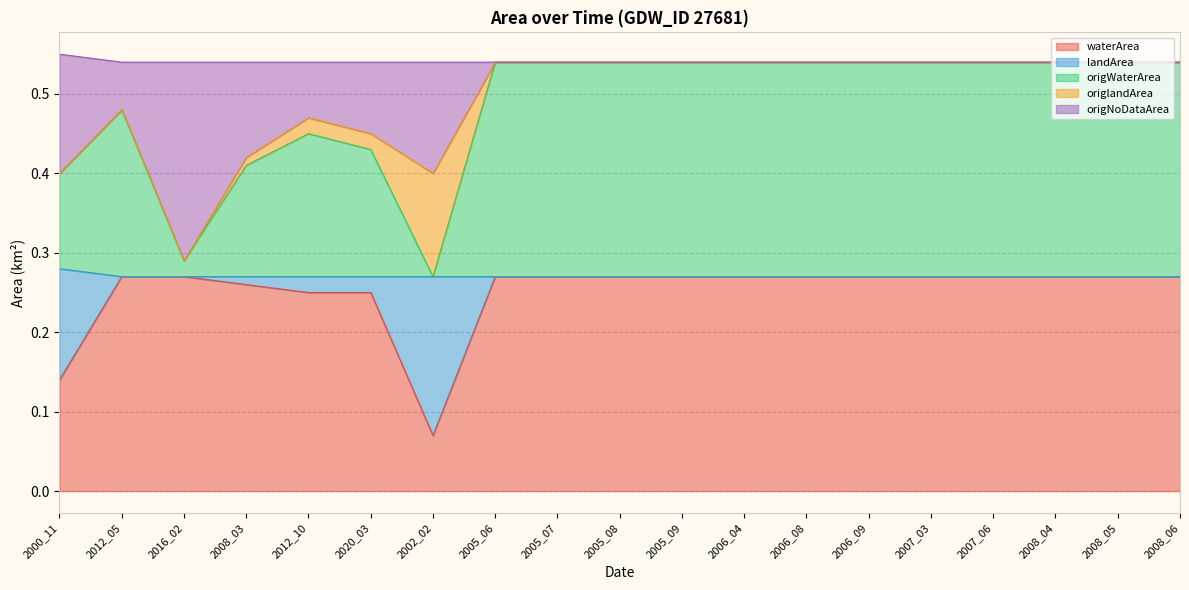

In origWaterArea, how many points are higher than both neighbors (excluding endpoints)?

2